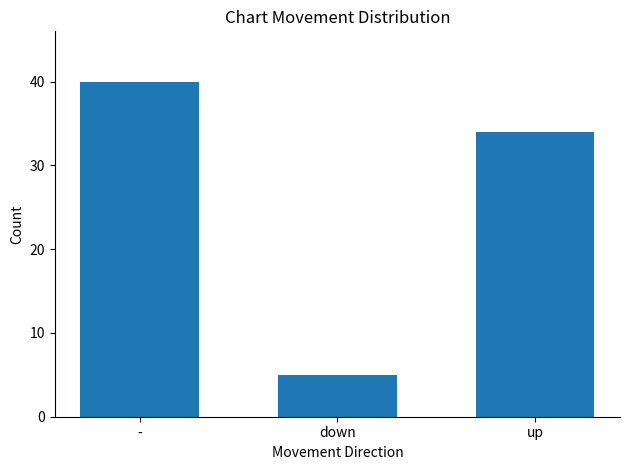

What is the label of the 3rd bar from the right?

-